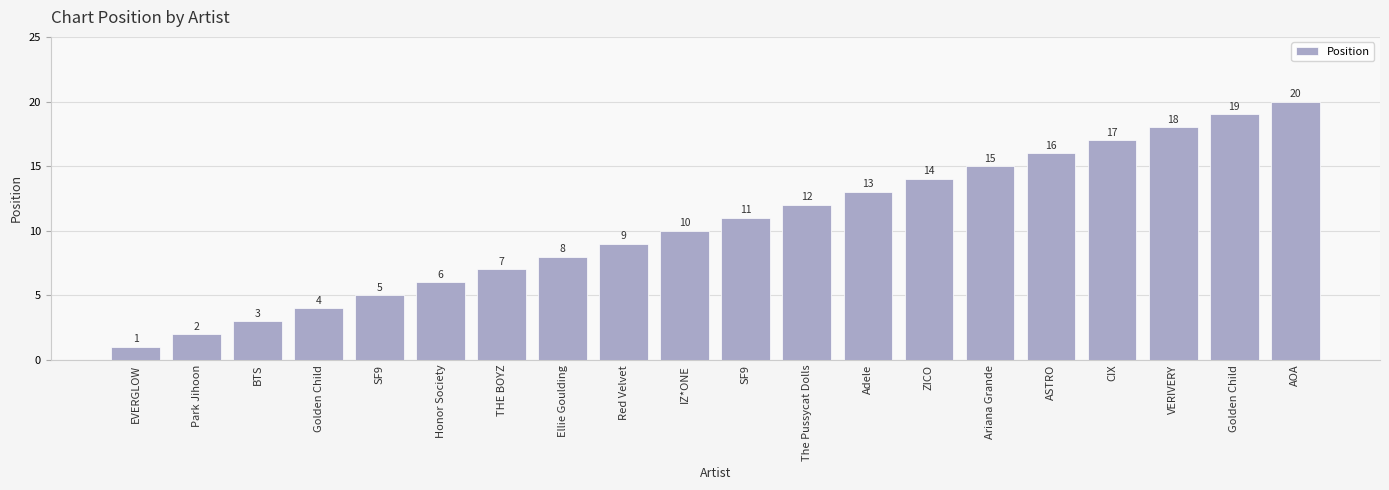

At which category does the chart reach its minimum across all series?

EVERGLOW